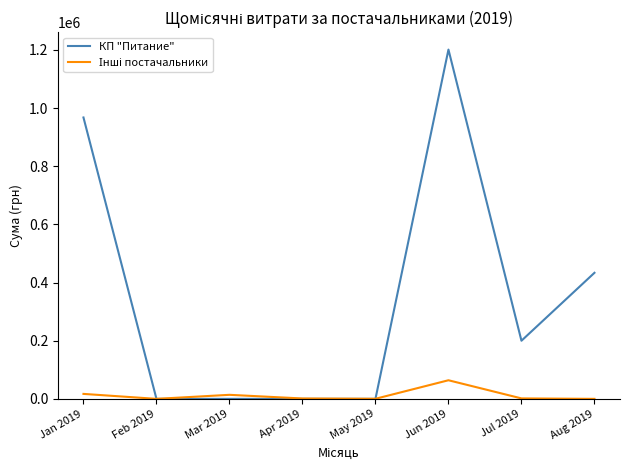

What is the maximum value shown in the chart?

1200911.5